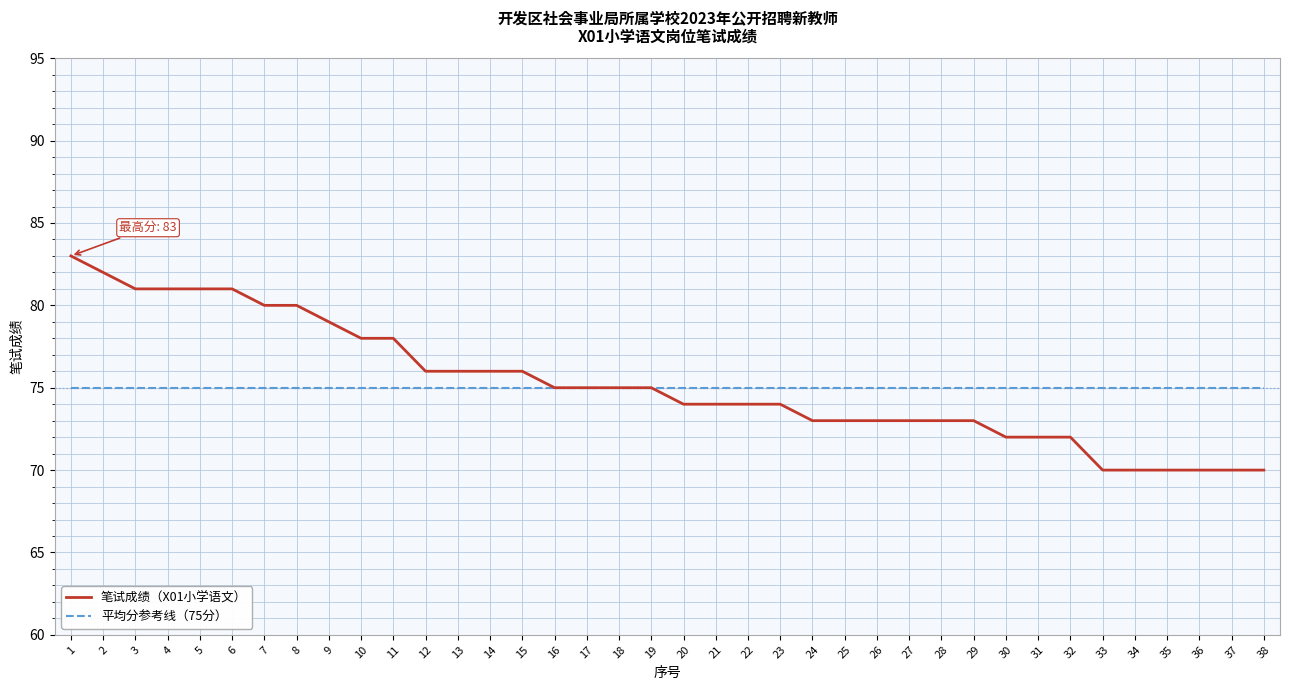

What is the total value across all series at 37?

145